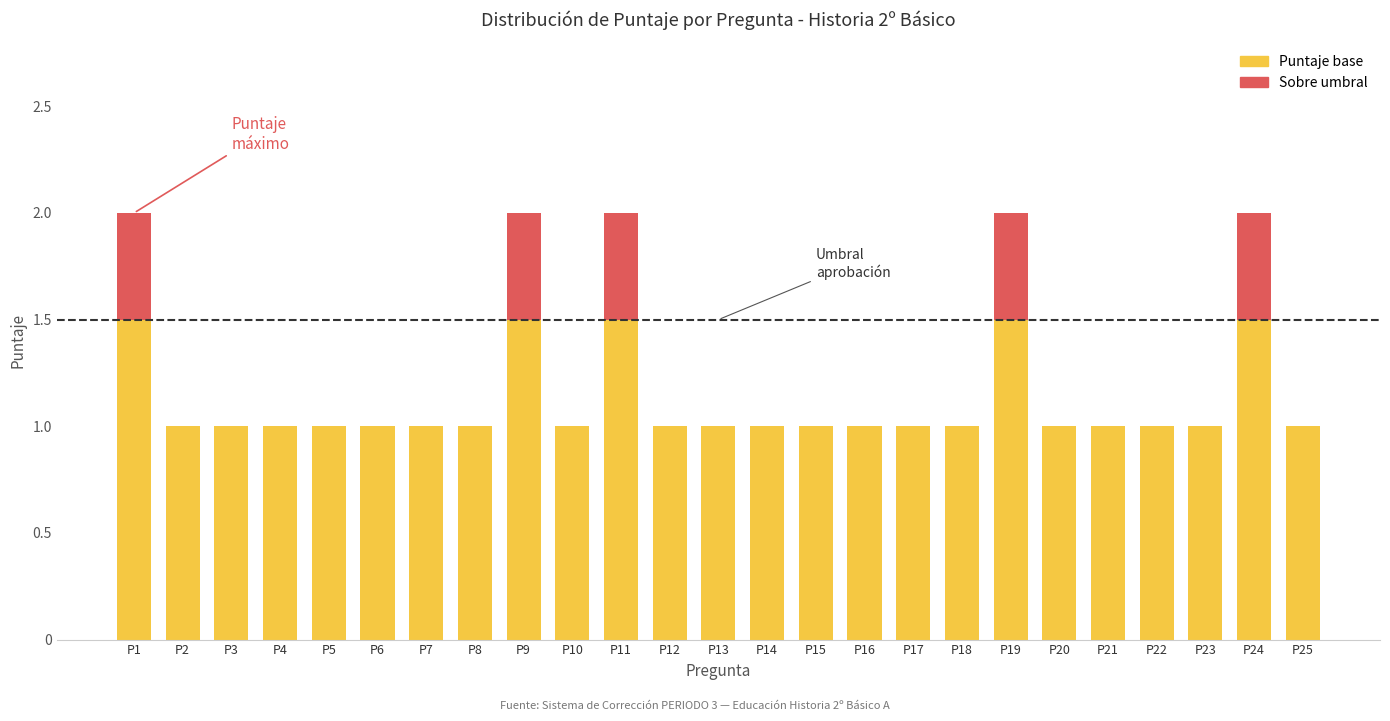

Is it true that Puntaje base equals 1.5 at P17?

False